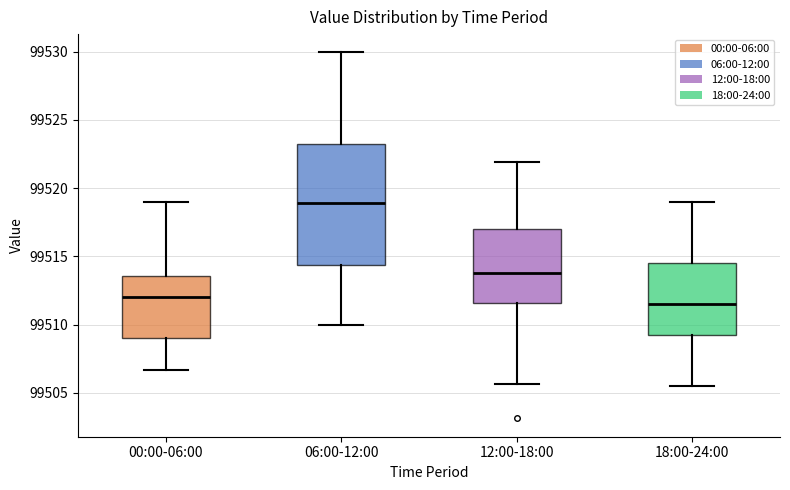

Reading left to right, transcribe this box plot: for each box, give where its median line is, the range the box spans, and where its two whiskers end, as read against the y-axis. The values are not printed on the chart, so give them approximately, as read against the axis.

00:00-06:00: median 99512.0, box 99509.0 to 99513.5, whiskers 99506.5 to 99519.0
06:00-12:00: median 99519.0, box 99514.5 to 99523.5, whiskers 99510.0 to 99530.0
12:00-18:00: median 99514.0, box 99511.5 to 99517.0, whiskers 99505.5 to 99522.0
18:00-24:00: median 99511.5, box 99509.5 to 99514.5, whiskers 99505.5 to 99519.0